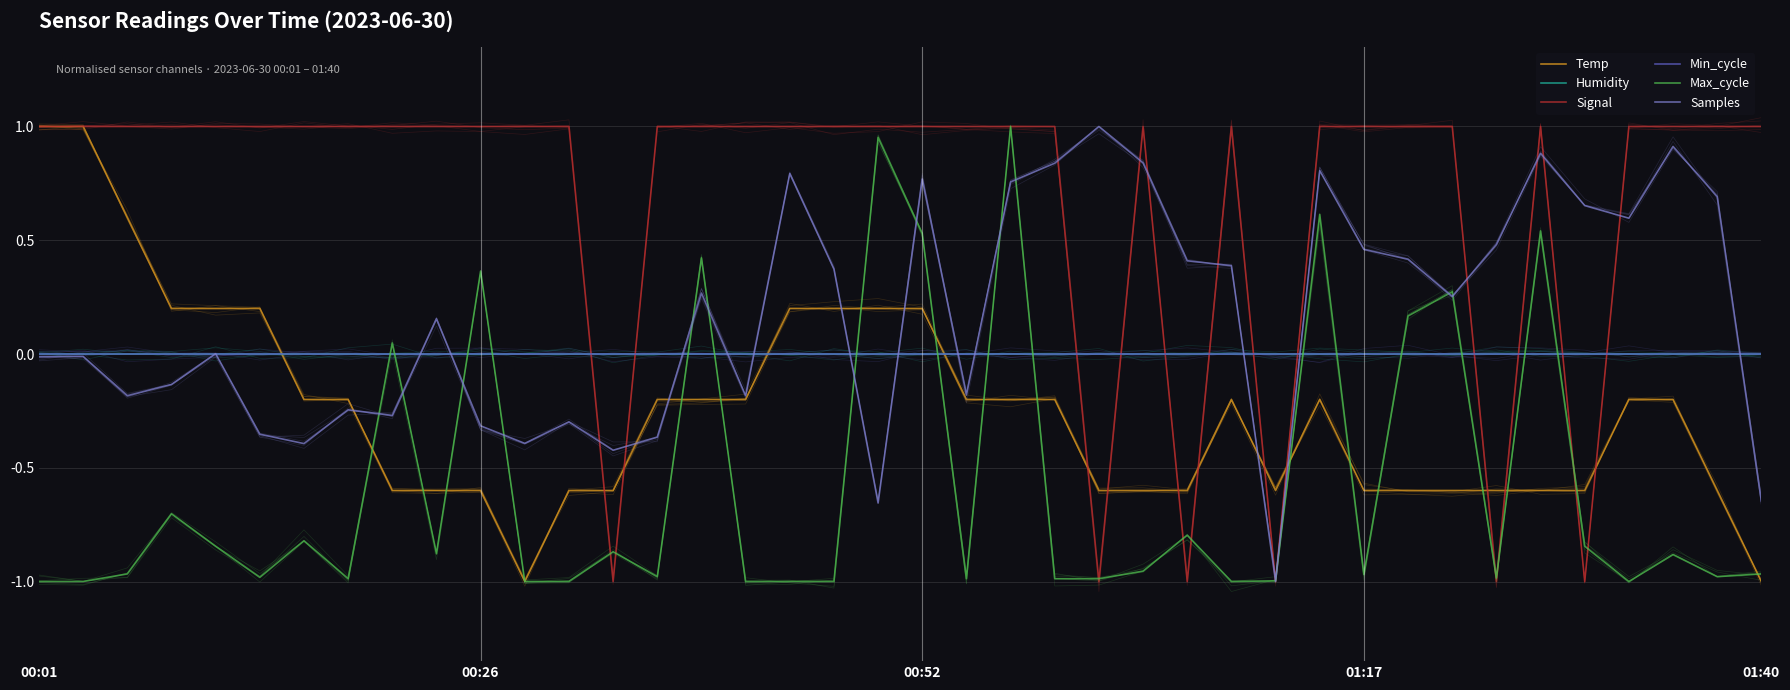

Which series changed the most between 00:26 and 20?

Max_cycle